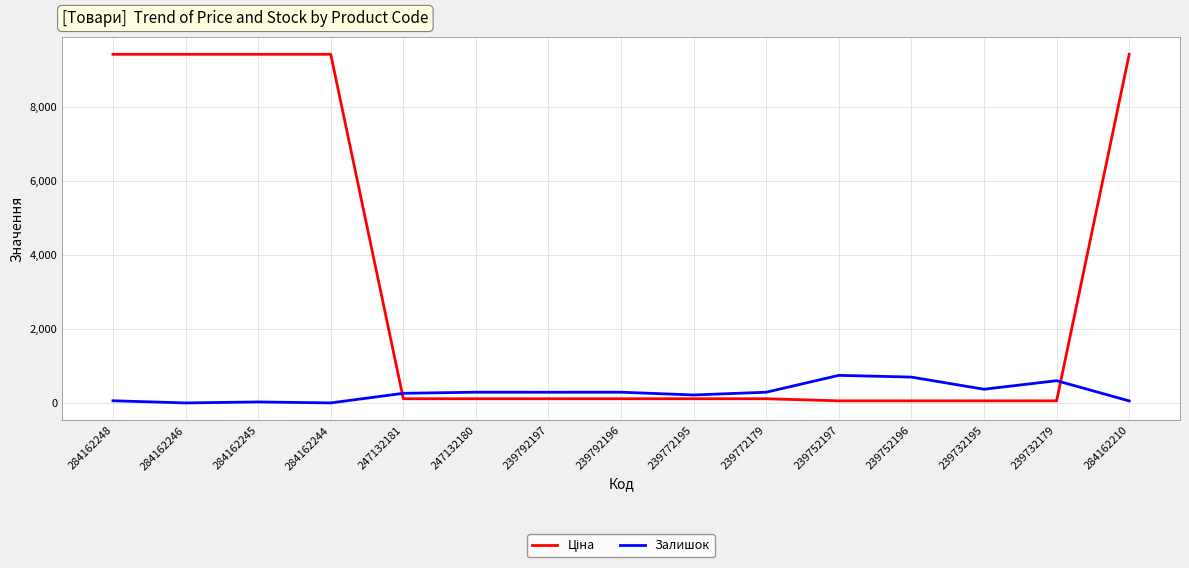

True or false: Залишок has more than 1 points higher than both neighbors.

True